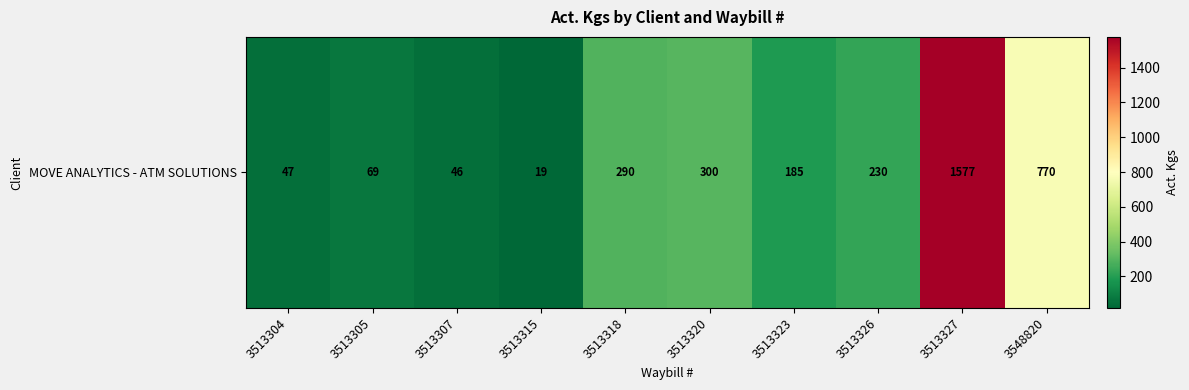

What is the approximate value at 3548820, to the nearest 50?

750